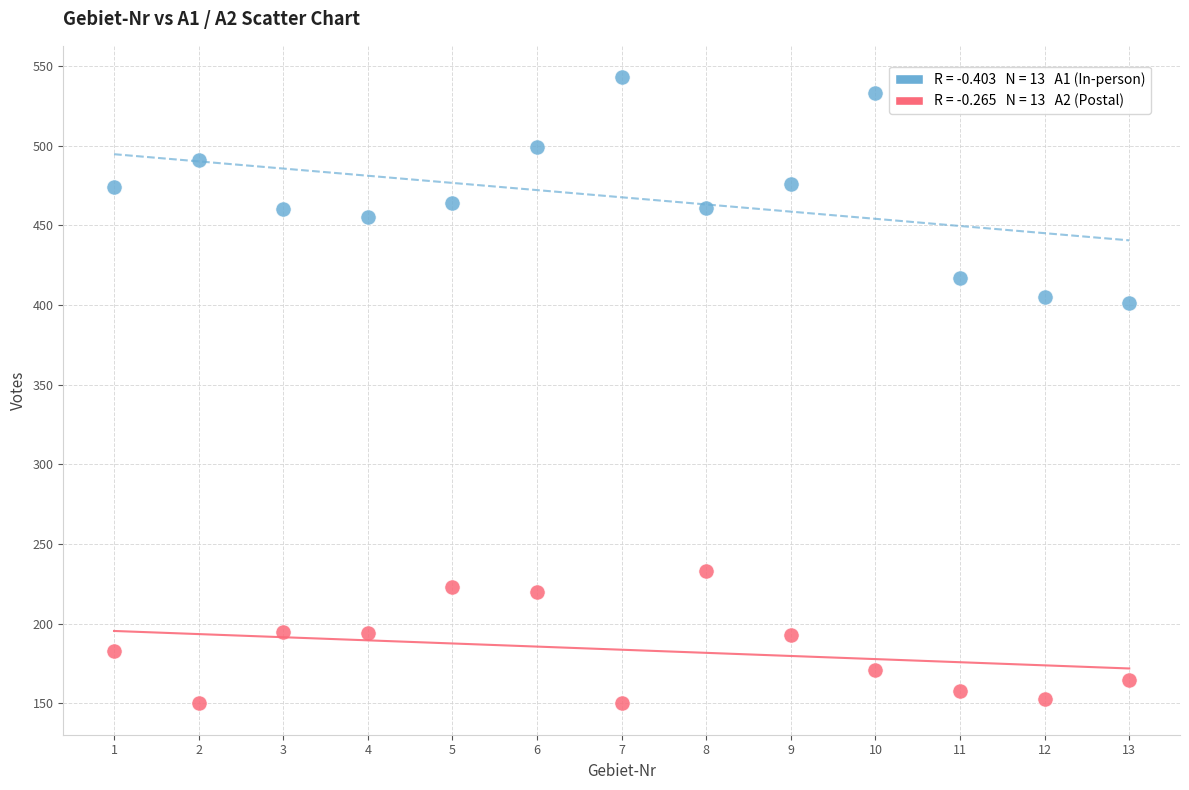

Across all data points, what is the range of X values (max minus min)?

12